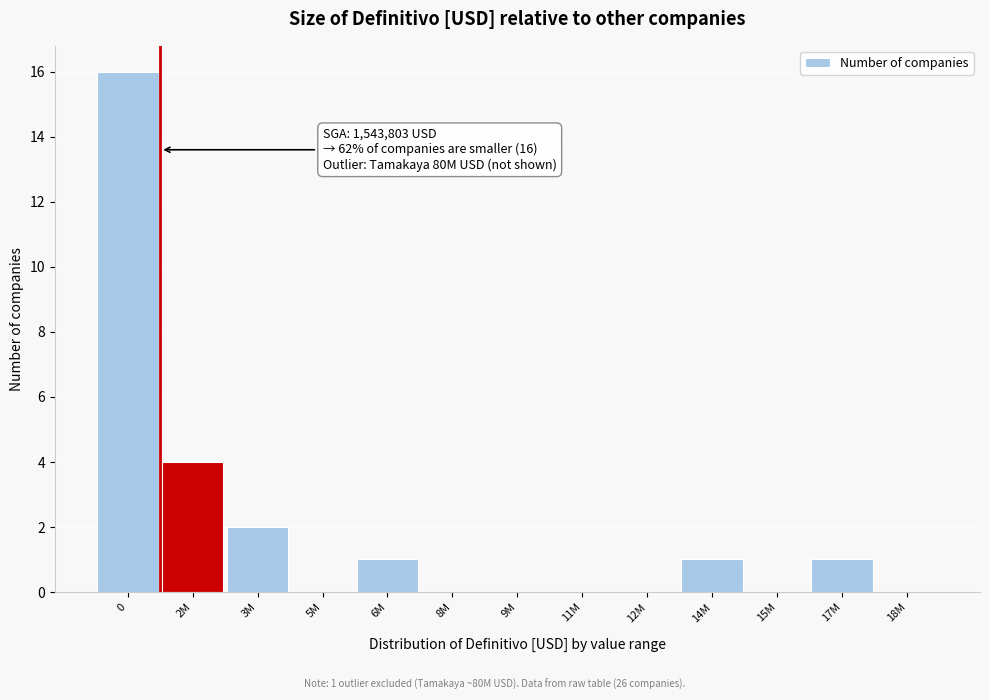

Reading left to right, extract all data points from this chart.

0=16	2M=4	3M=2	5M=0	6M=1	8M=0	9M=0	11M=0	12M=0	14M=1	15M=0	17M=1	18M=0